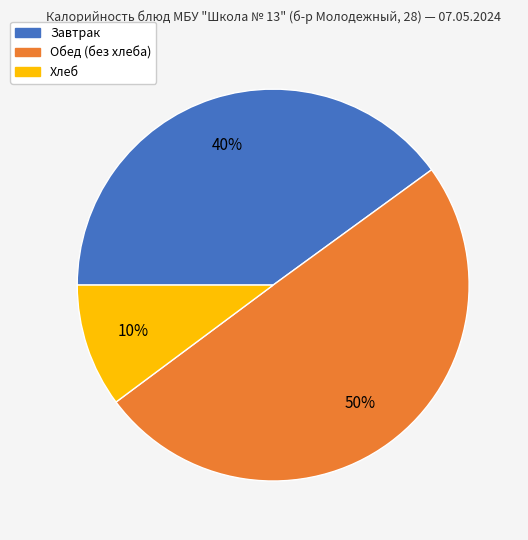

To the nearest percent, what is the average slice percentage?

33%